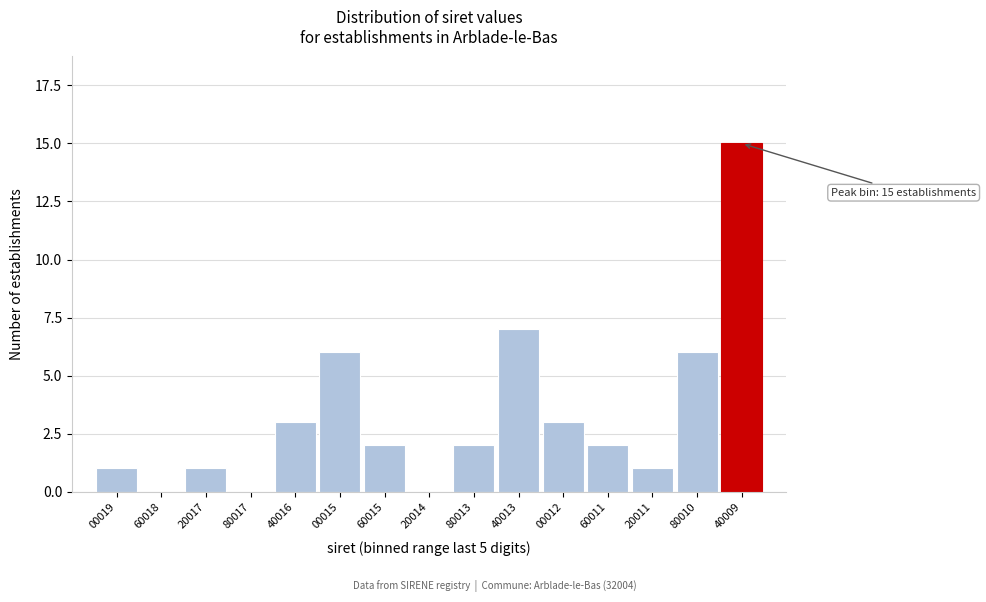

Reading left to right, what are all the values shown in this chart?

00019=1	60018=0	20017=1	80017=0	40016=3	00015=6	60015=2	20014=0	80013=2	40013=7	00012=3	60011=2	20011=1	80010=6	40009=15